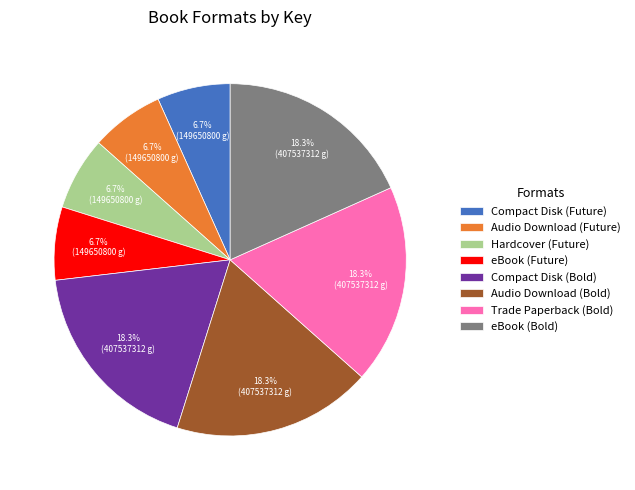

To the nearest percent, what percentage of the pie is eBook (Bold)?

18%